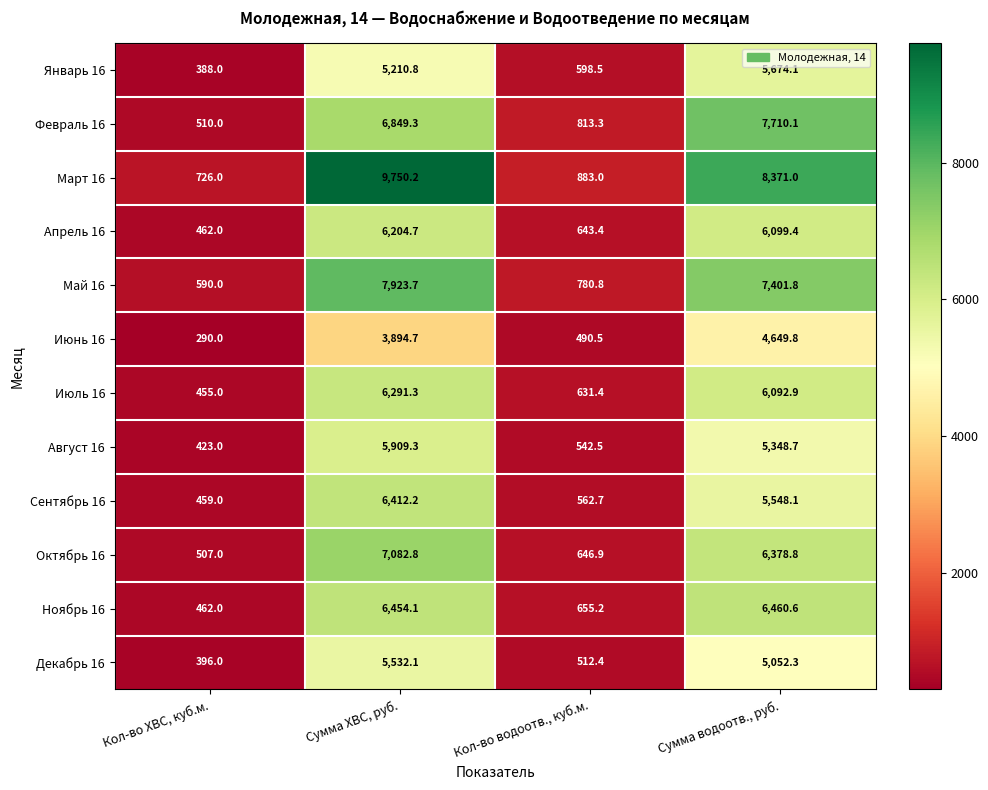

What is the minimum value shown in the chart?

290.0